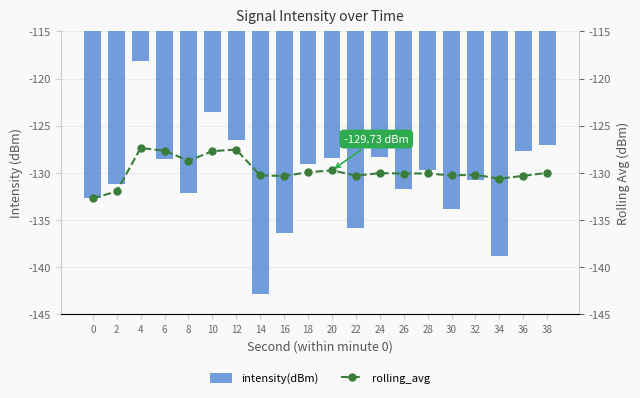

Which series has the largest total across all categories?

rolling_avg